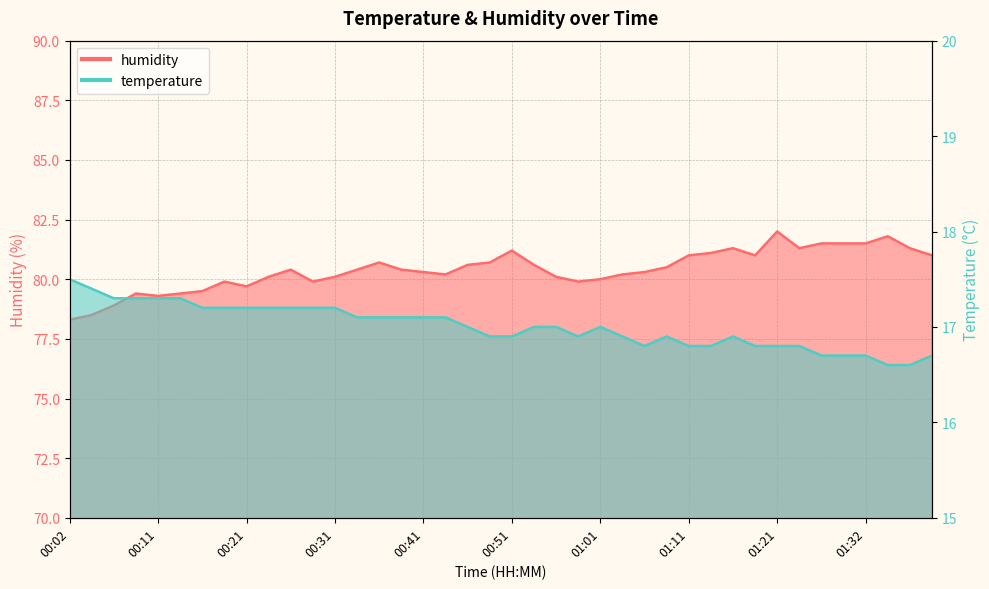

True or false: temperature and humidity intersect in this chart.

False